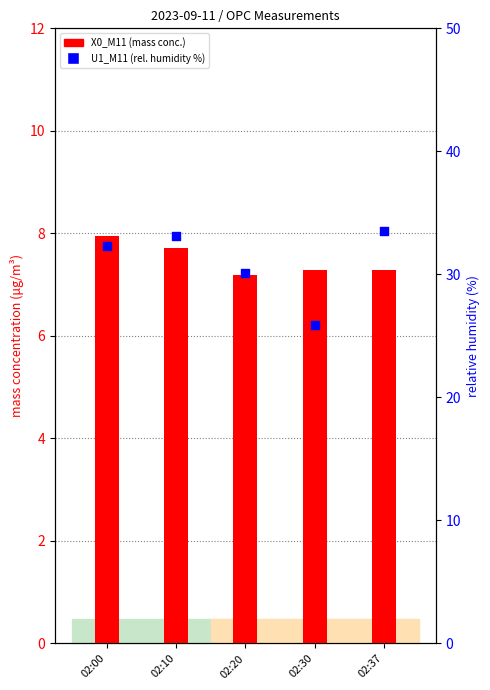

What is the total value across all series at 02:20?

37.3